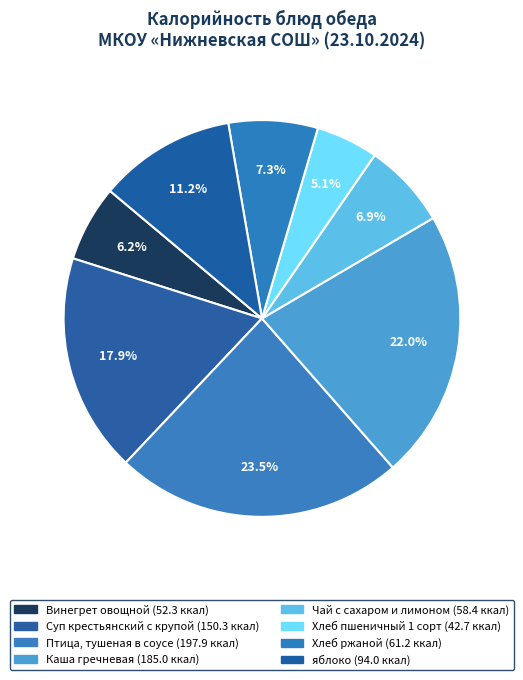

Does Суп крестьянский с крупой account for over 50% of the chart?

No